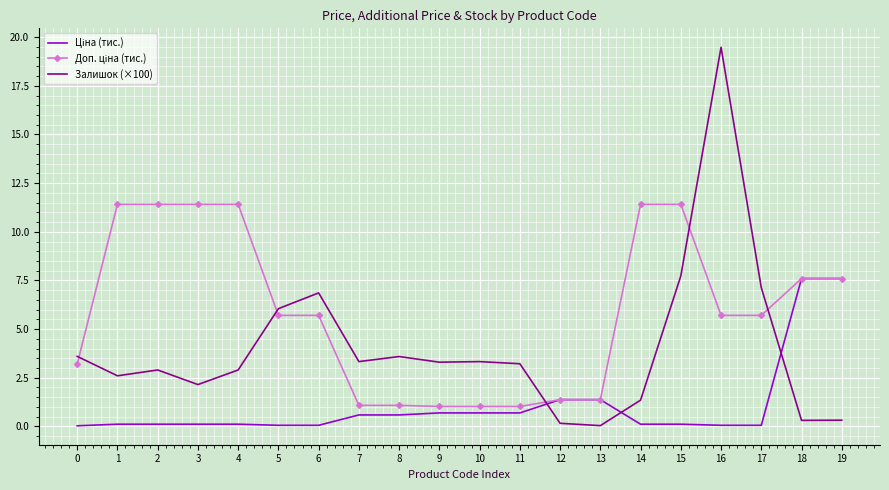

At which category is the sum across all series the highest?

16